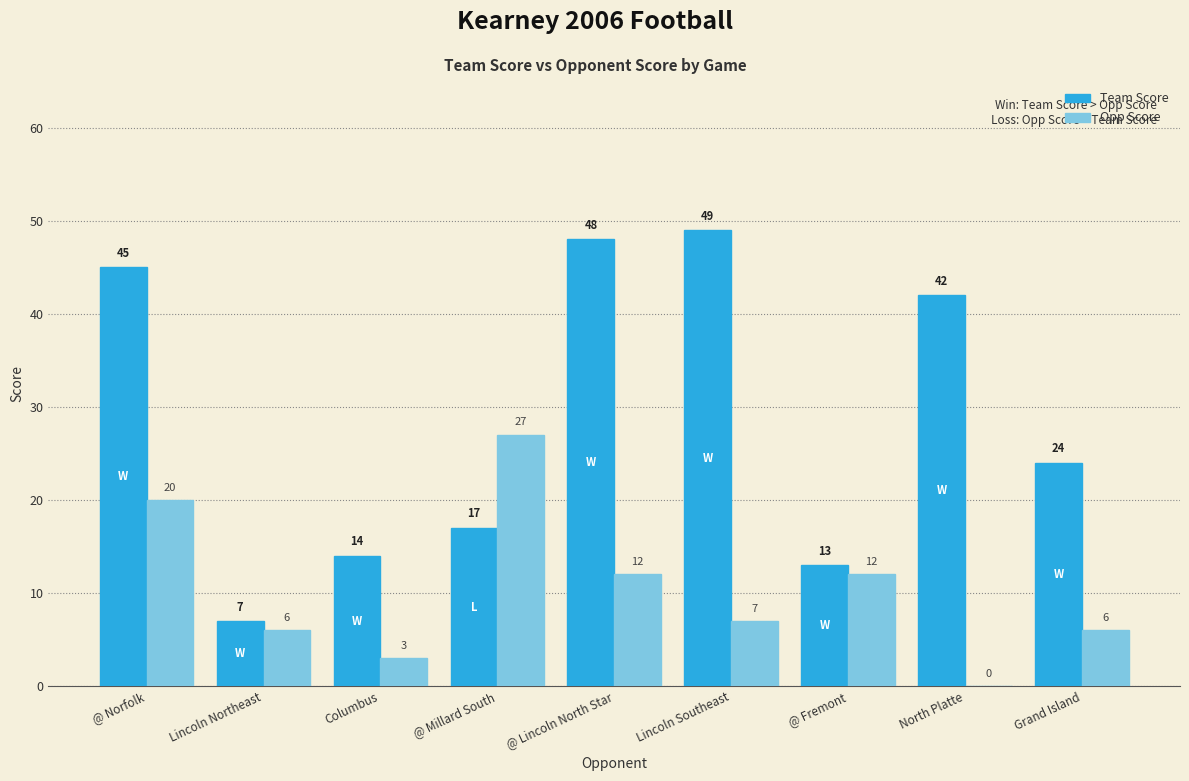

What is the sum of all Team Score values?

259